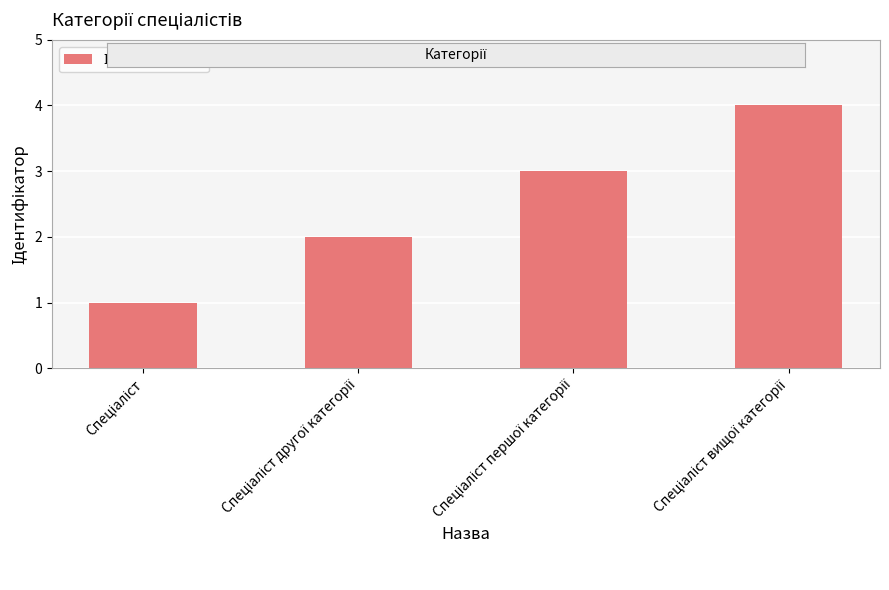

What is the difference between the maximum and minimum values?

3